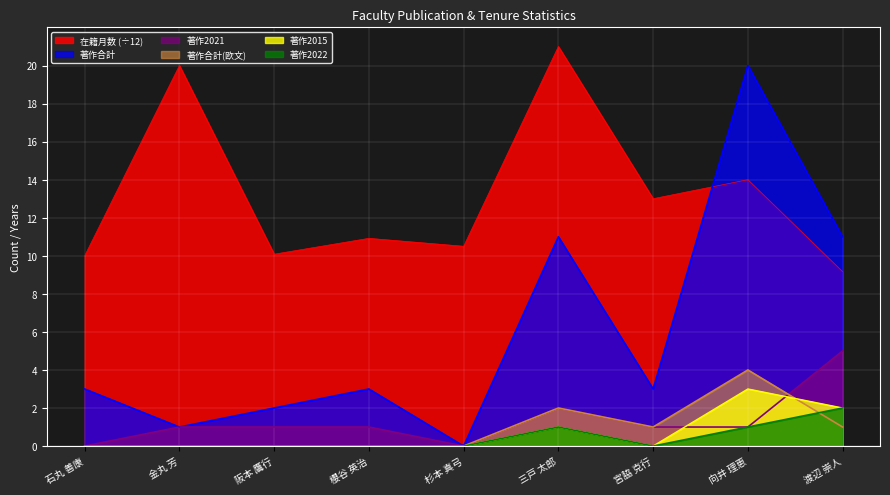

What is the average value of the 著作2021 series?

1.3